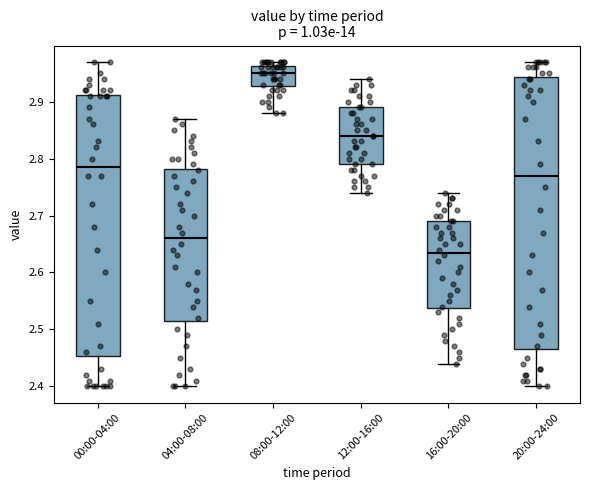

Which box is the tallest, from its lower edge to its upper edge?

20:00-24:00